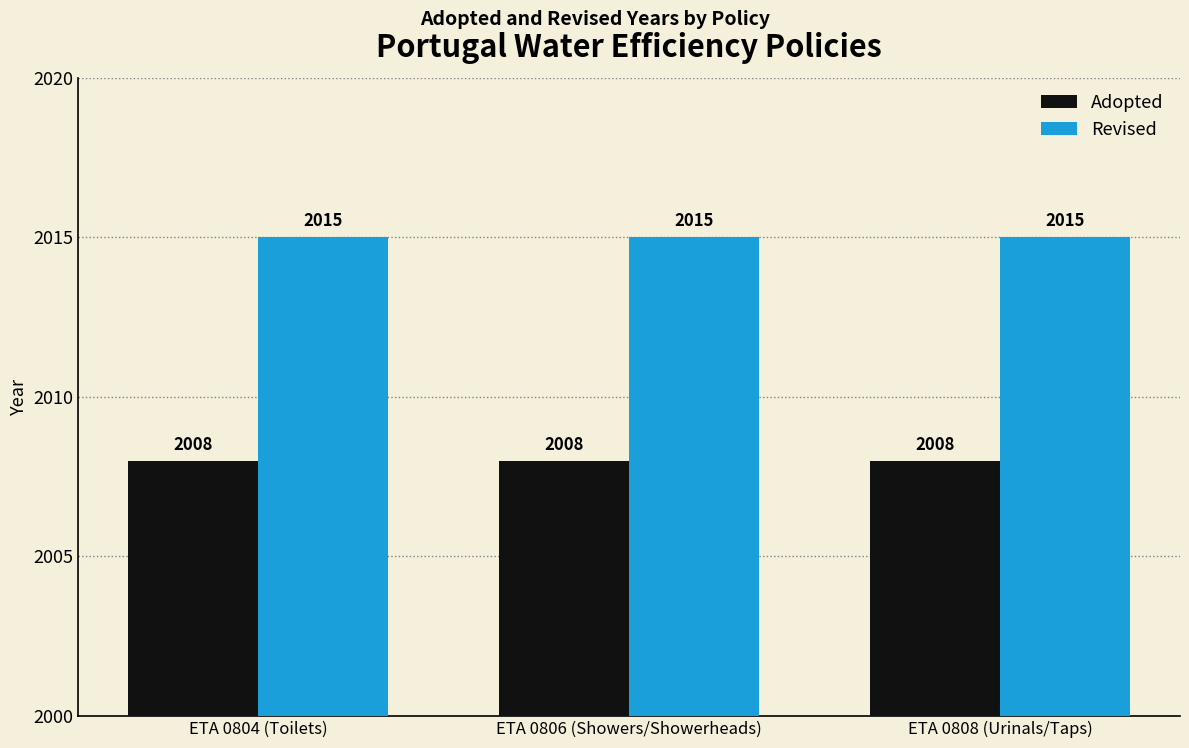

What position from the right is ETA 0806 (Showers/Showerheads)?

2